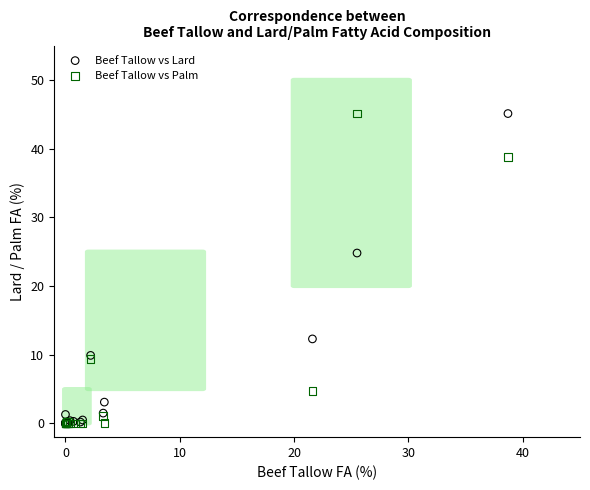

In the Beef Tallow vs Lard series, what Y value is closest to 22?

24.8